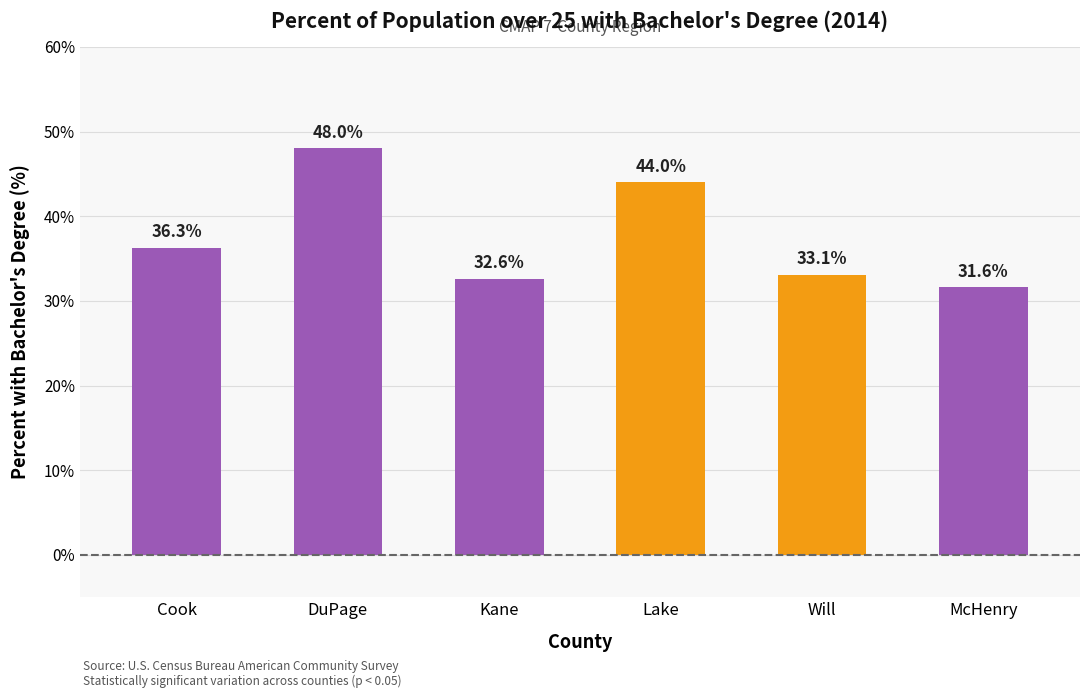

Which has a higher value, Cook or Kane?

Cook